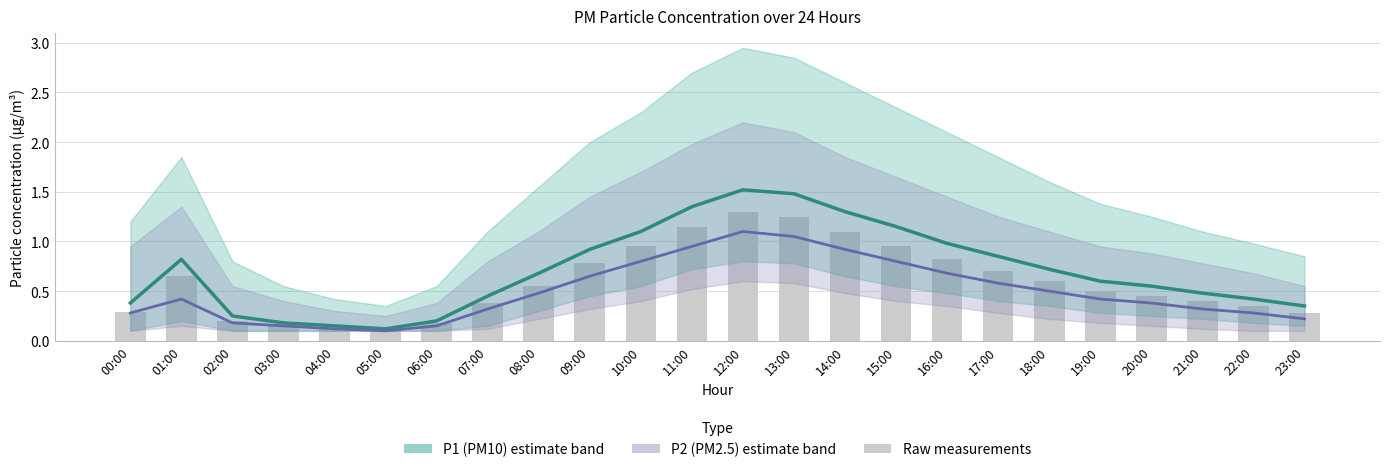

Between 02:00 and 00:00, which is larger?

00:00